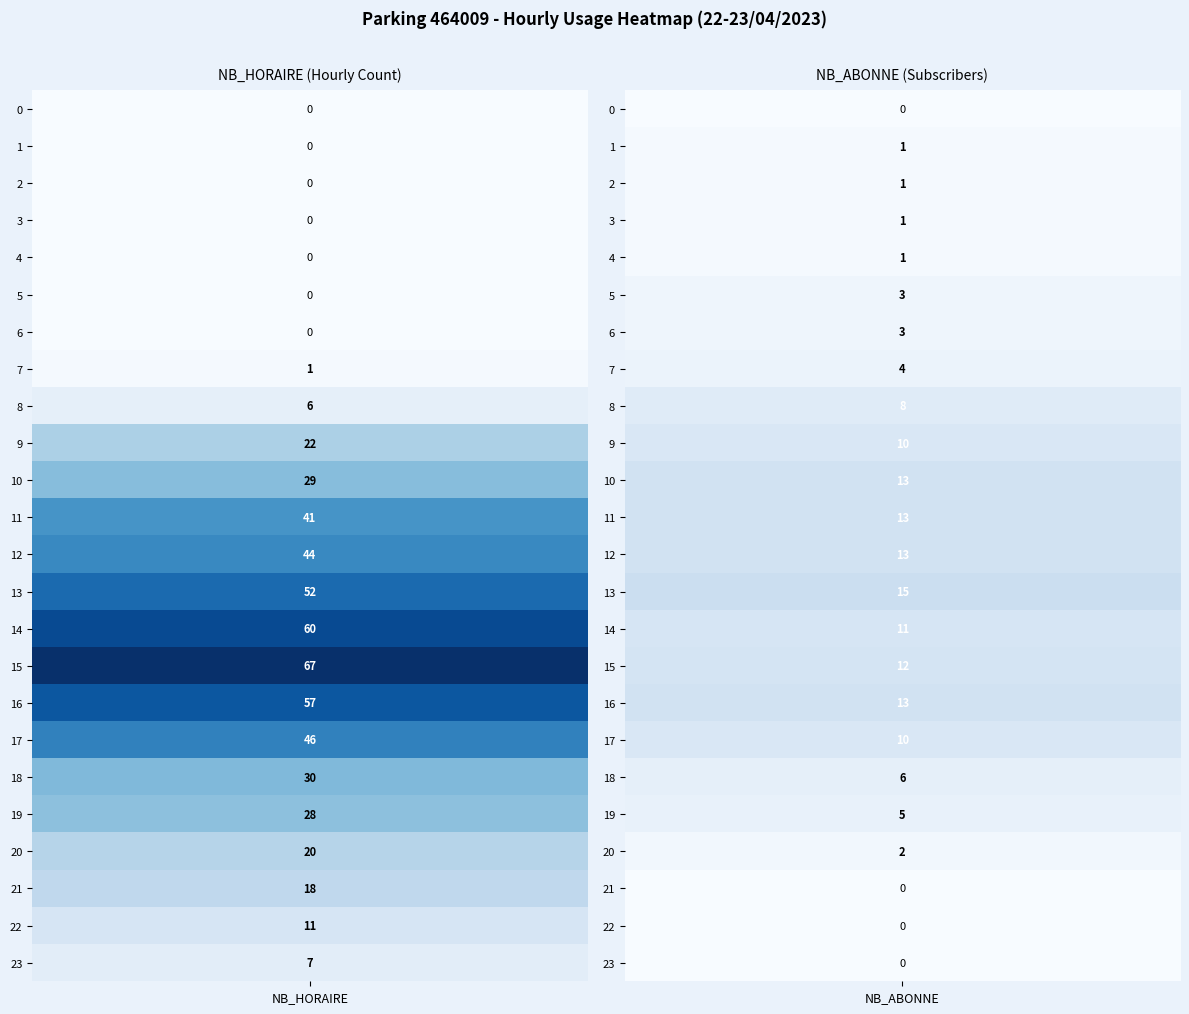

Is the value of 20 at NB_ABONNE greater than the value of 9 at NB_HORAIRE?

No